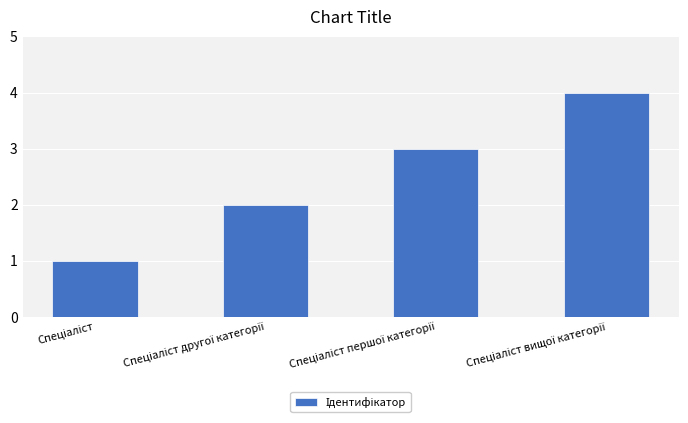

What is the difference between the maximum and minimum values?

3